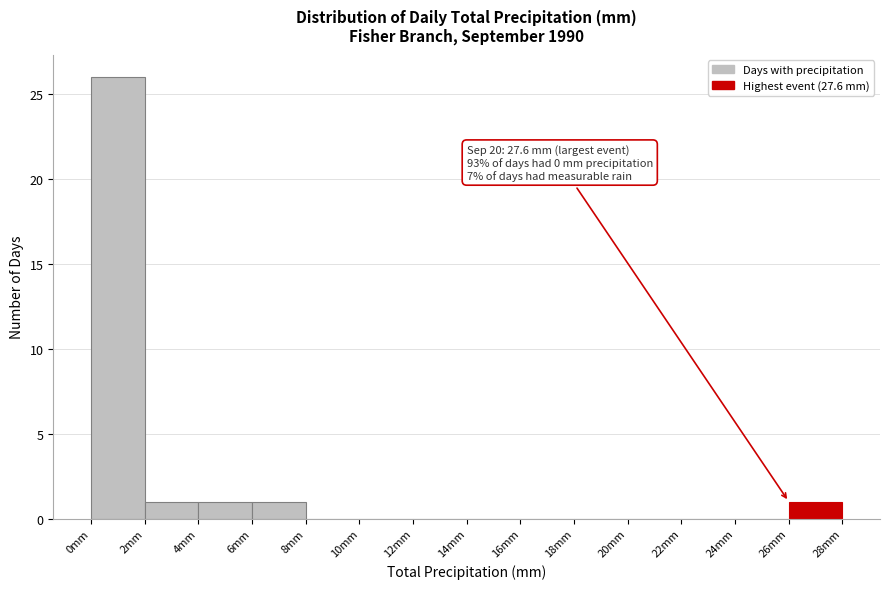

Which range on the x-axis has the tallest bar?

0 to 2